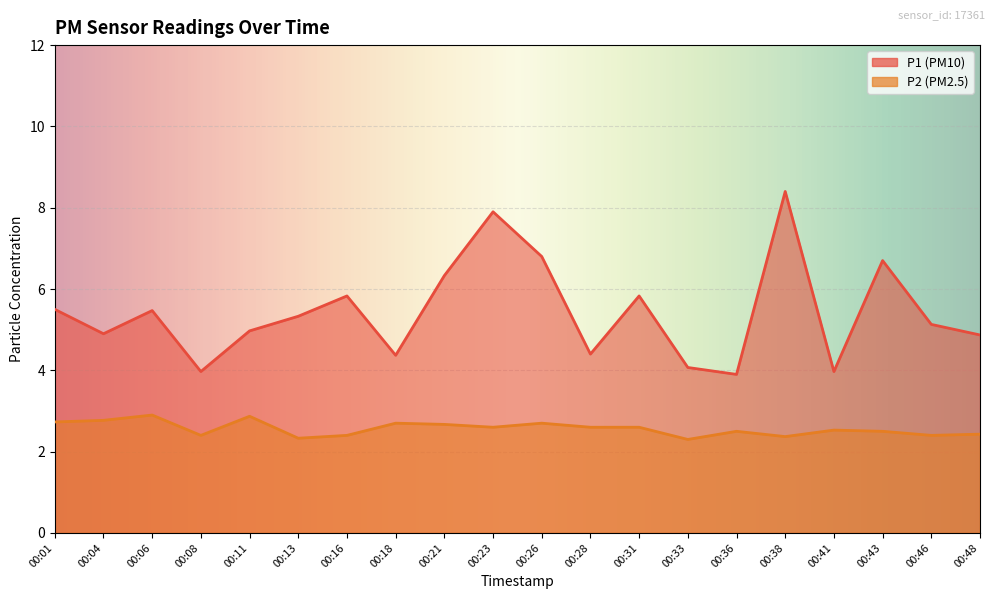

At which label does P2 reach its minimum?

00:33